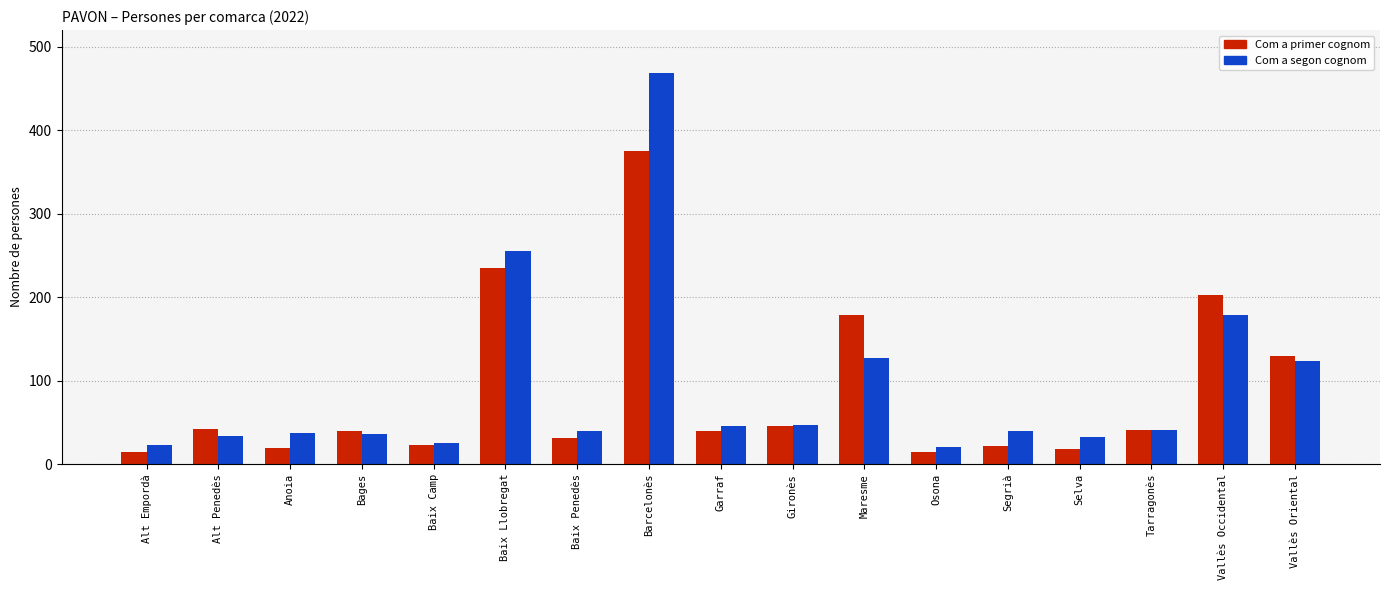

What is the label of the 6th bar from the right?

Osona